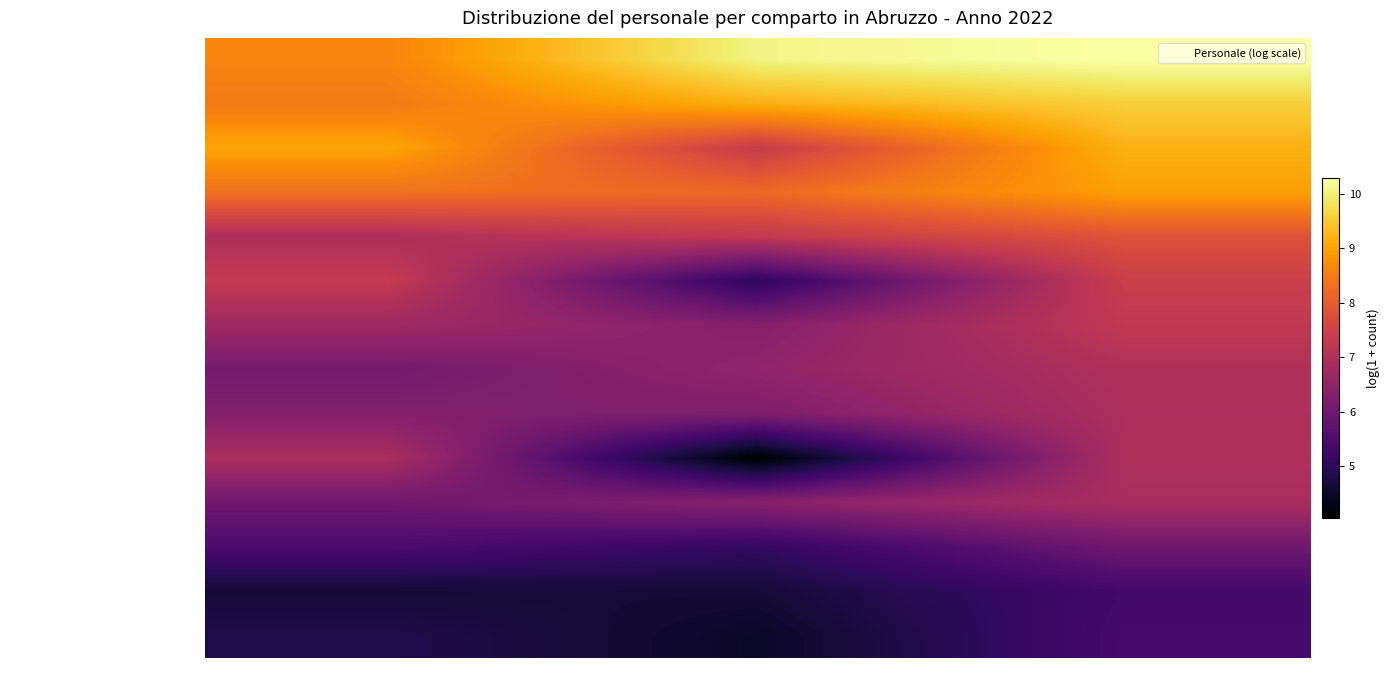

Reading left to right, list all the values displayed in this chart.

Scuola: Uomini=8.6	Donne=10.1	Totale=10.3
Servizio Sanitario Nazionale: Uomini=8.5	Donne=9.2	Totale=9.6
Corpi di Polizia: Uomini=9.0	Donne=7.3	Totale=9.2
Regioni ed autonomie locali: Uomini=8.3	Donne=8.2	Totale=9.0
Ministeri: Uomini=7.0	Donne=7.3	Totale=7.8
Forze Armate: Uomini=7.3	Donne=5.0	Totale=7.4
Professori e ricercatori universitari: Uomini=6.7	Donne=6.3	Totale=7.2
Enti Pubblici non economici: Uomini=6.1	Donne=6.5	Totale=7.0
Agenzie Fiscali: Uomini=6.3	Donne=6.2	Totale=6.9
Vigili del Fuoco: Uomini=6.9	Donne=4.0	Totale=7.0
Universita': Uomini=6.0	Donne=6.4	Totale=6.9
Ist. Form.ne Art.co Mus.le: Uomini=5.5	Donne=5.1	Totale=6.0
Magistratura: Uomini=4.6	Donne=4.6	Totale=5.3
Enti di ricerca: Uomini=4.9	Donne=4.5	Totale=5.4